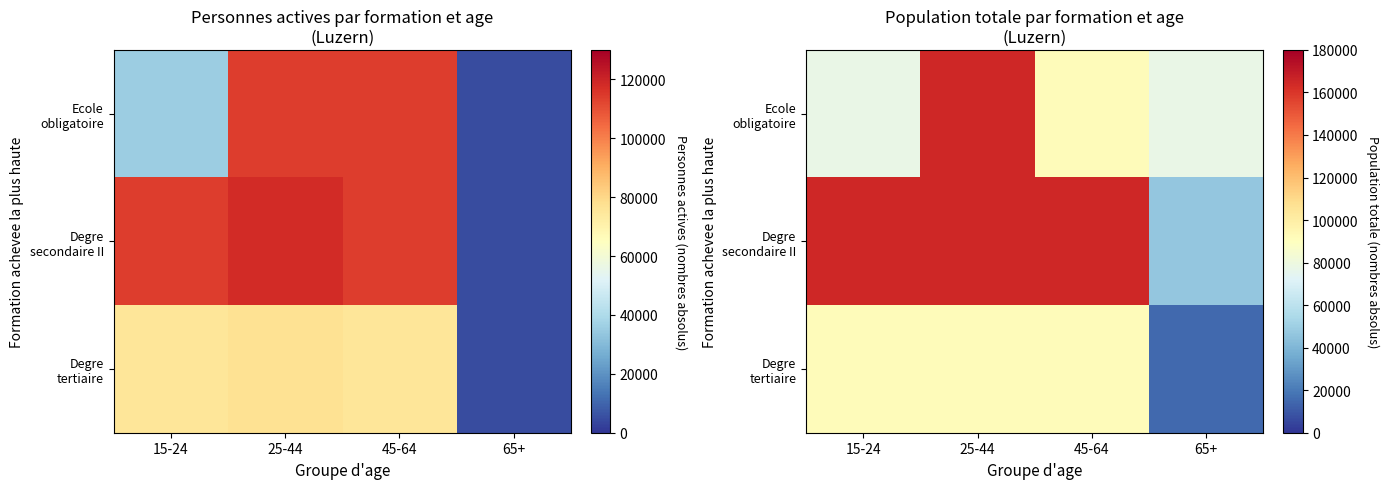

The Degre tertiaire series shows 91898.4 at 15-24. True or false?

True